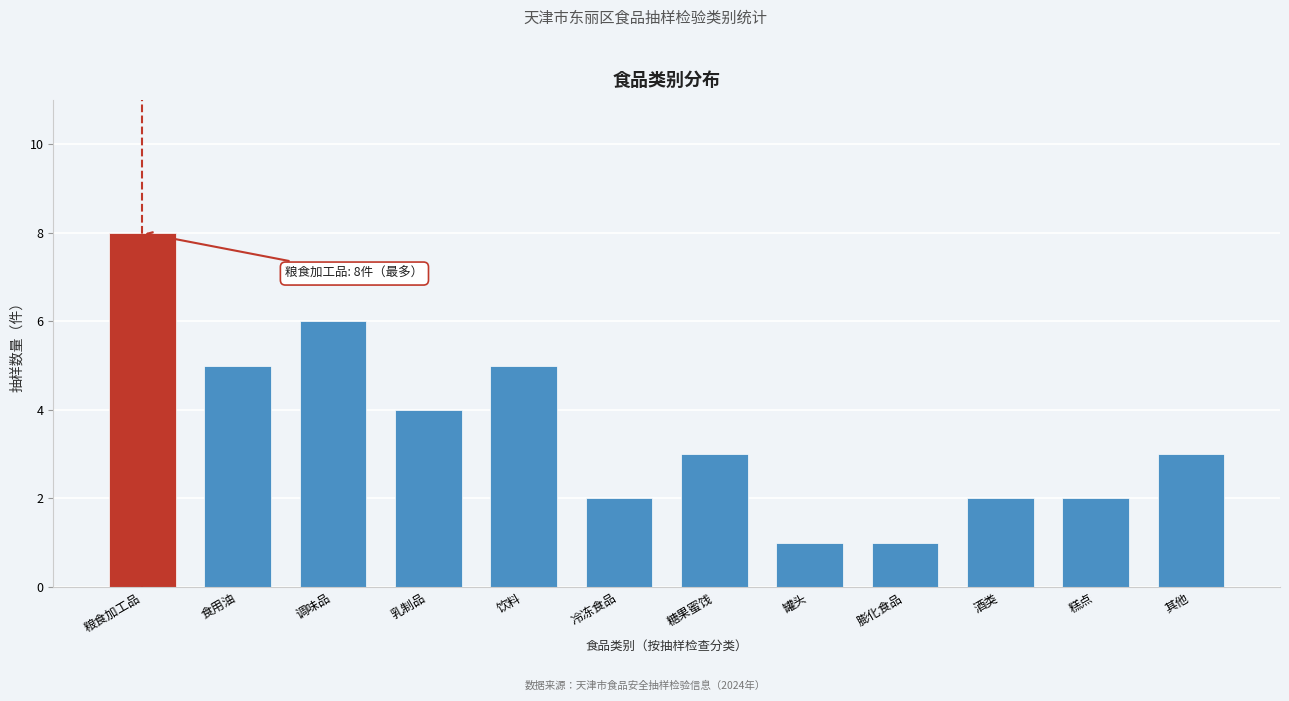

Reading right to left, what are all the values shown in this chart?

其他=3	糕点=2	酒类=2	膨化食品=1	罐头=1	糖果蜜饯=3	冷冻食品=2	饮料=5	乳制品=4	调味品=6	食用油=5	粮食加工品=8